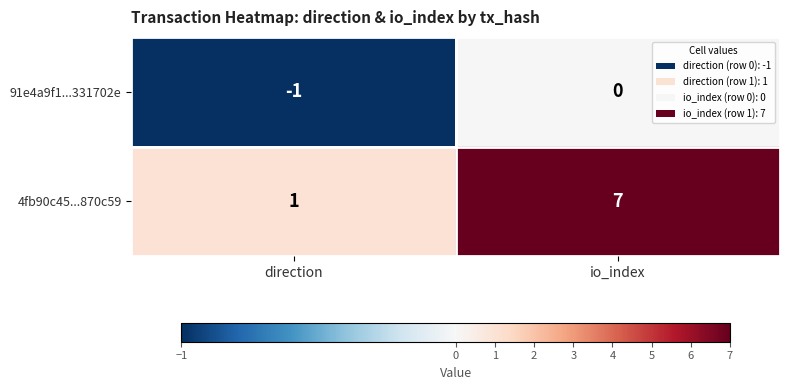

How many distinct data groups are displayed?

2